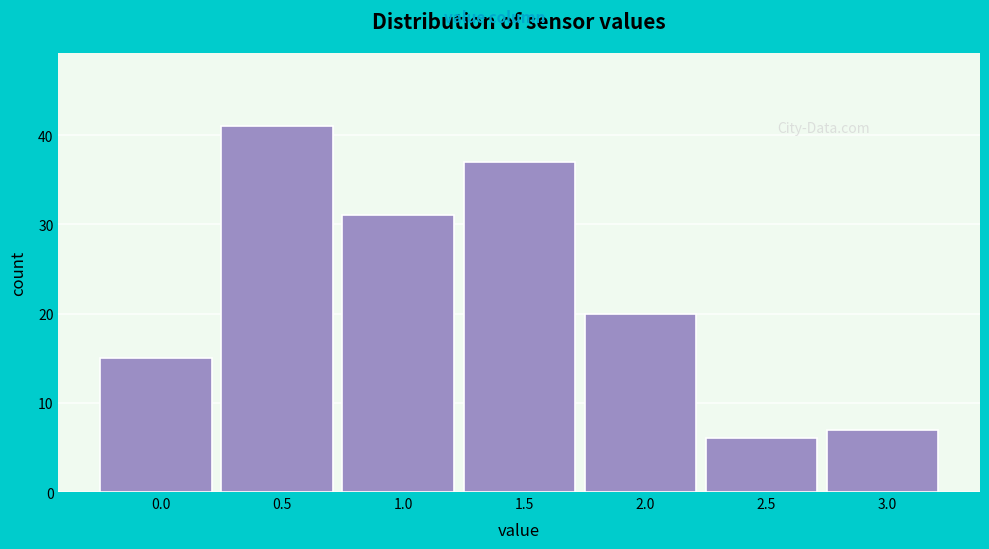

Reading left to right, transcribe all the data shown in this chart.

0.0=15	0.5=41	1.0=31	1.5=37	2.0=20	2.5=6	3.0=7